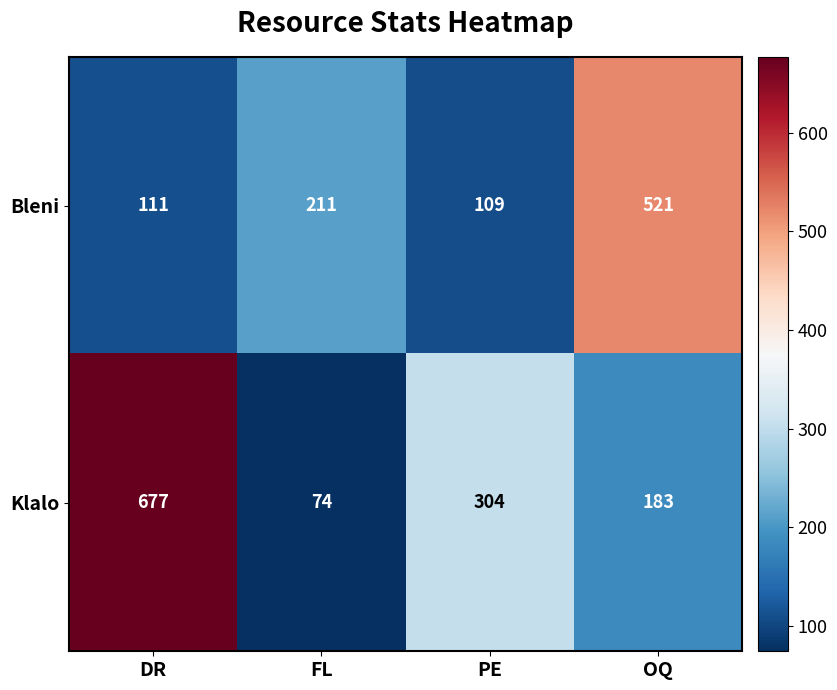

Is it true that Bleni equals 111 at DR?

True